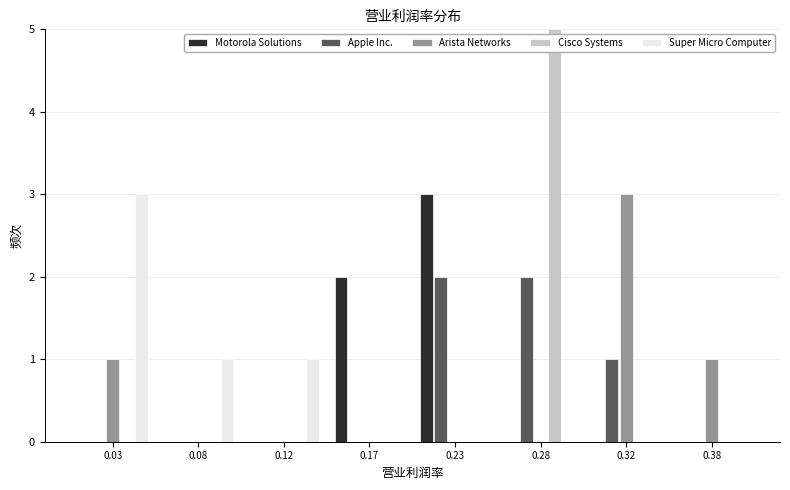

What is the sum of the Apple Inc. values at 0.32 and 0.23?

3